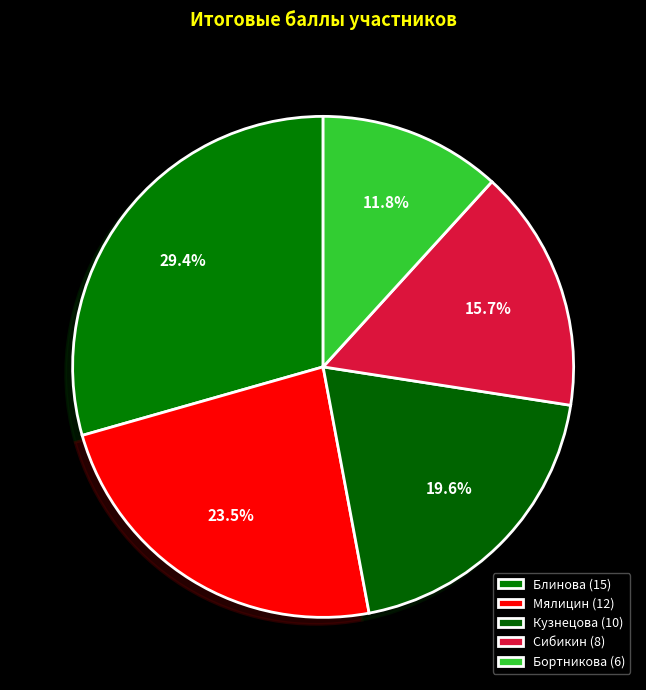

What is the ratio of the value at Бортникова to the value at Блинова?

0.4